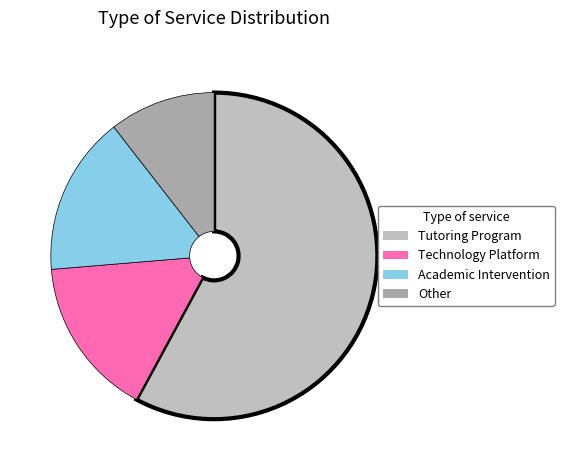

To the nearest percent, what portion does Academic Intervention represent?

16%